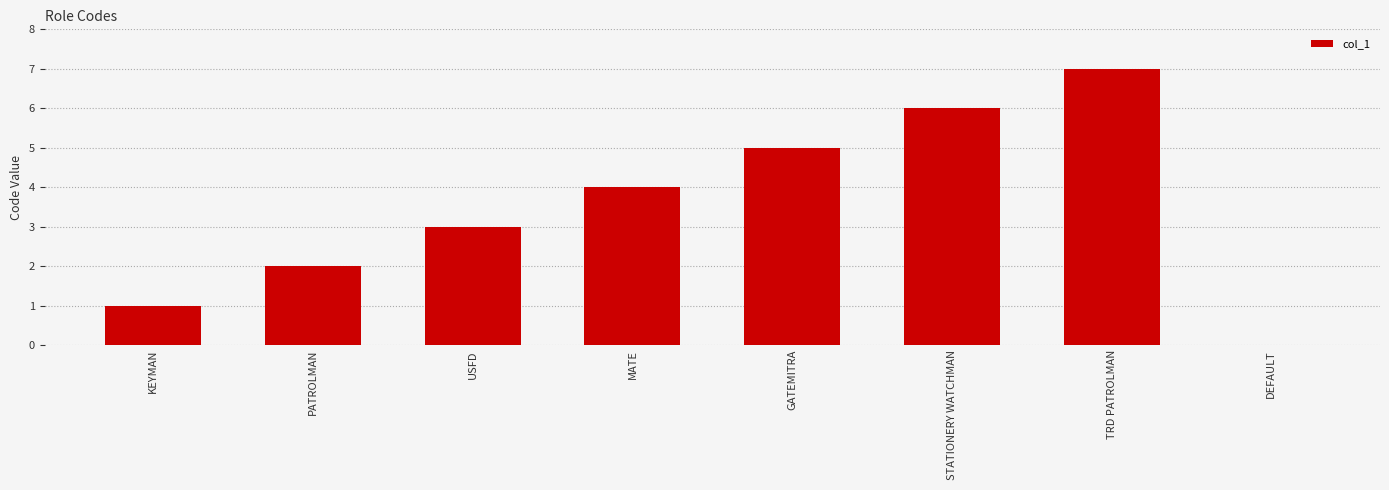

What is the sum of all values?

28